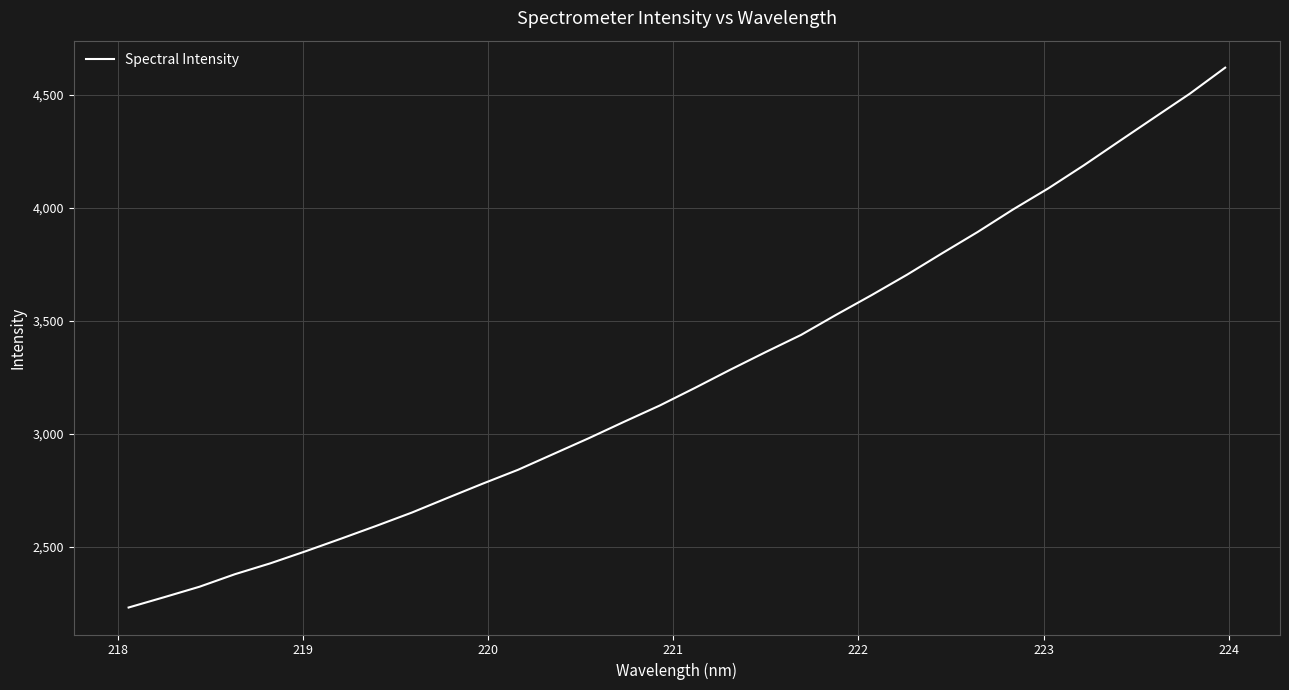

Reading left to right, what are all the values shown in this chart?

2232.1	2277.5	2323.9	2379.3	2427.4	2481.0	2536.7	2593.6	2652.2	2716.5	2780.0	2841.4	2911.3	2981.2	3054.1	3125.4	3203.7	3284.2	3362.2	3438.1	3527.8	3614.7	3704.8	3800.3	3894.0	3993.6	4087.2	4188.6	4294.9	4400.5	4505.6	4620.7